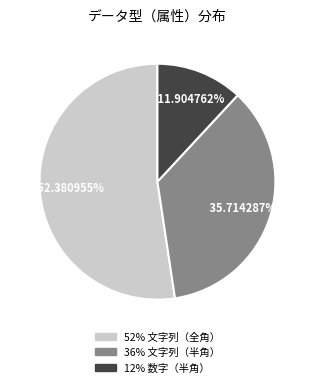

How many slices are in this pie chart?

3